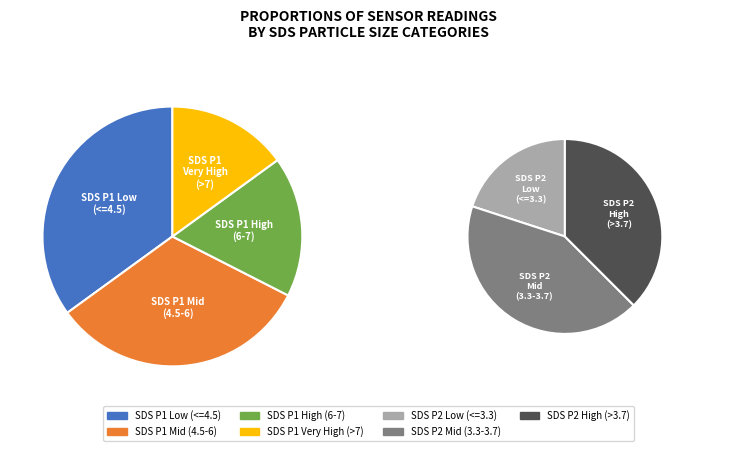

Does 21 account for over 50% of the chart?

No